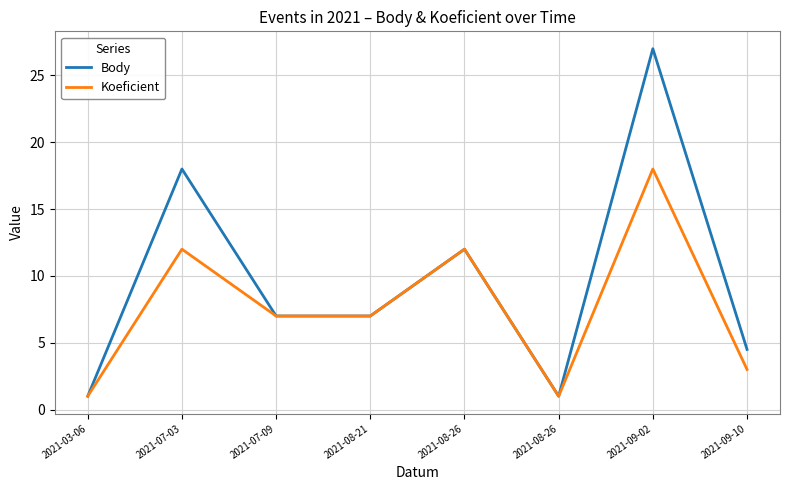

True or false: Body and Koeficient cross at least once.

False